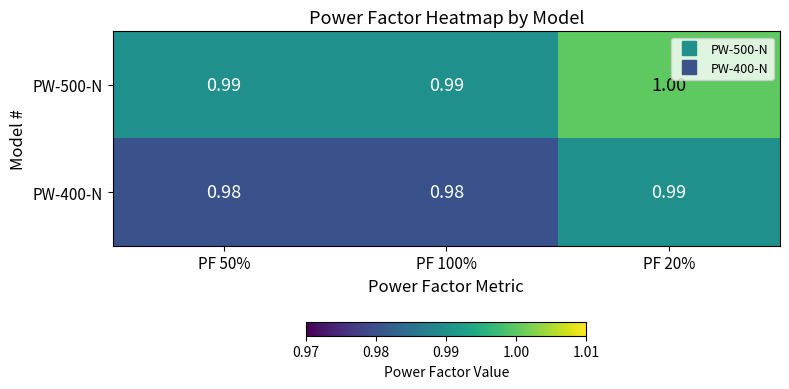

Is the value of PW-500-N at PF 50% greater than the value of PW-400-N at PF 100%?

Yes